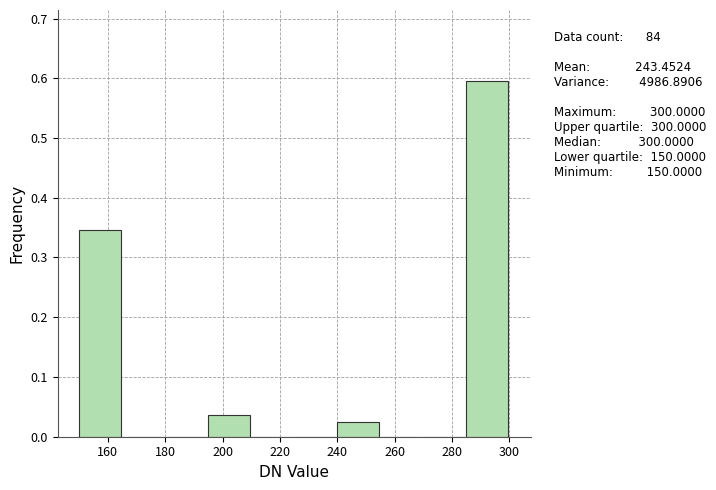

Over which range of the x-axis is the bar tallest?

285 to 300